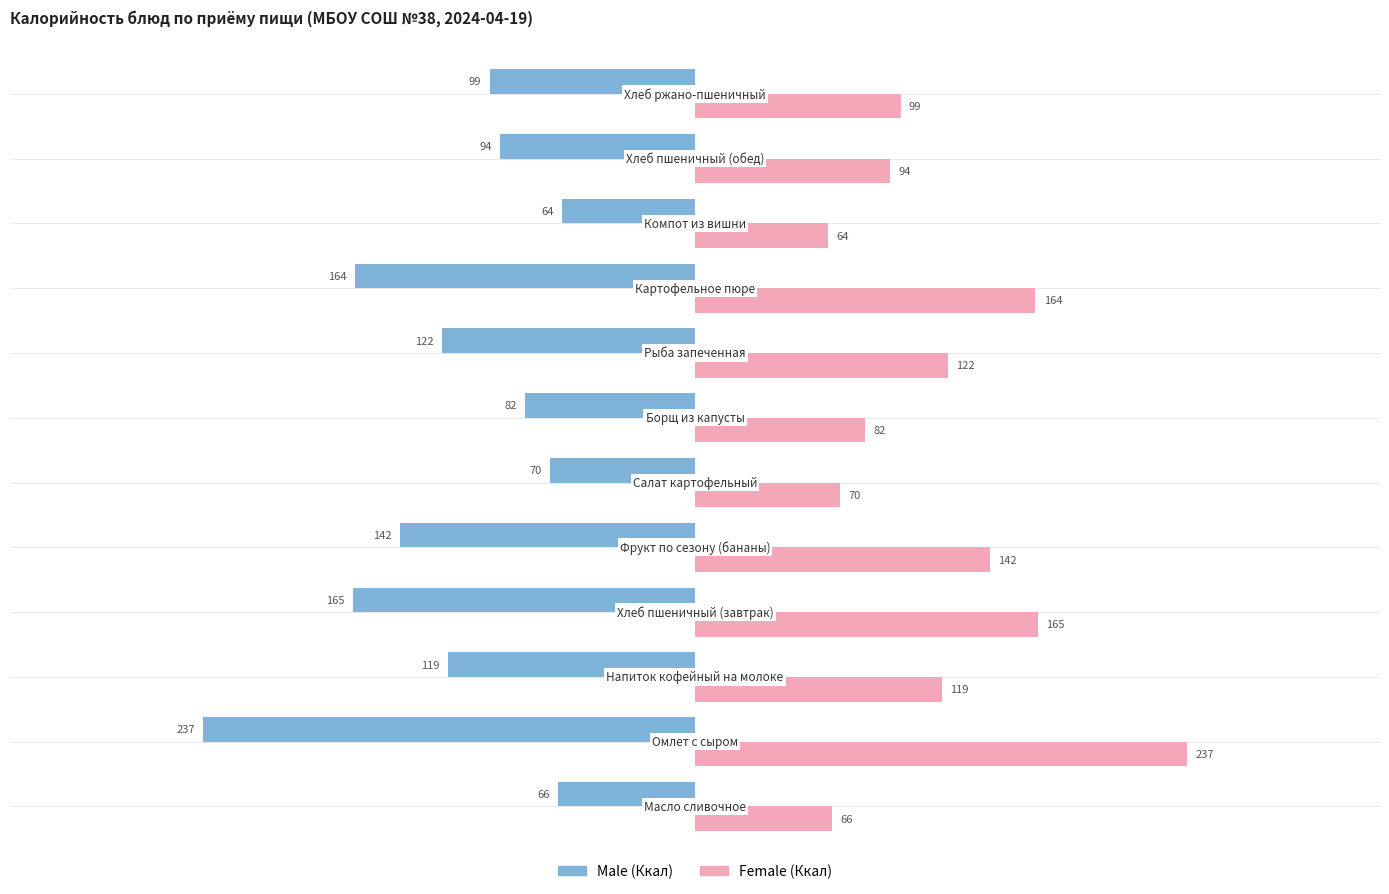

What is the greatest value displayed?

237